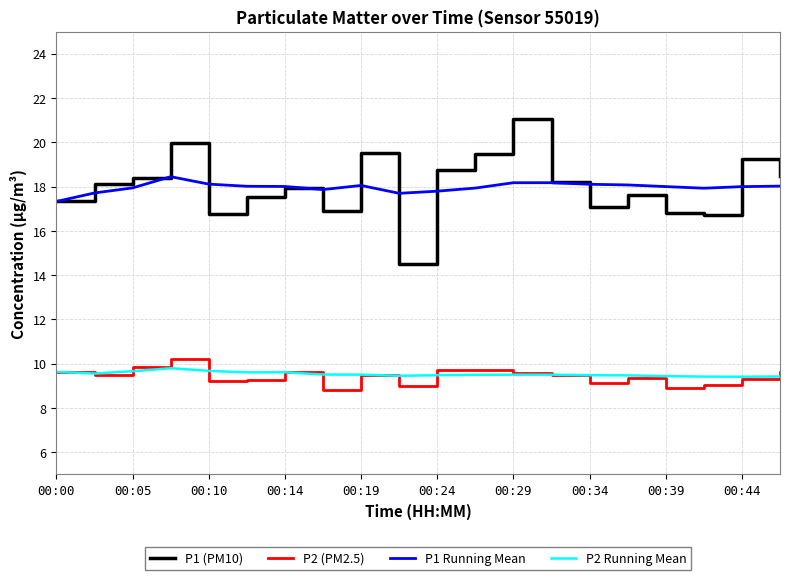

Which series has the widest spread of values?

P1 (PM10)